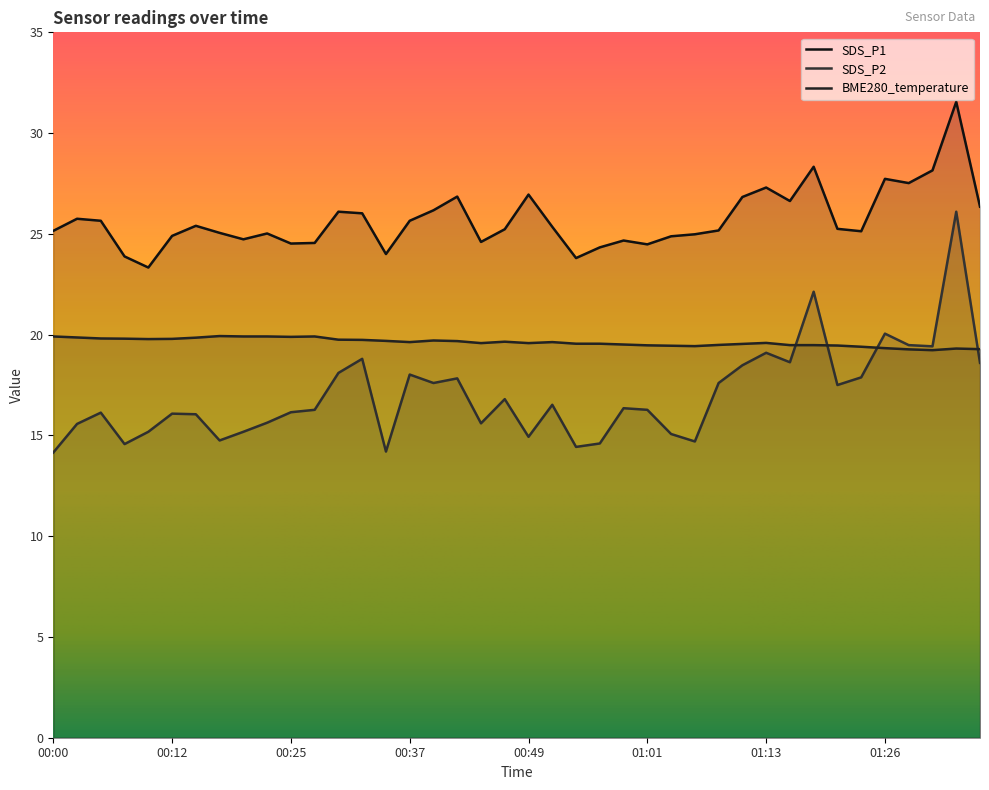

Count the number of data series in this chart.

3